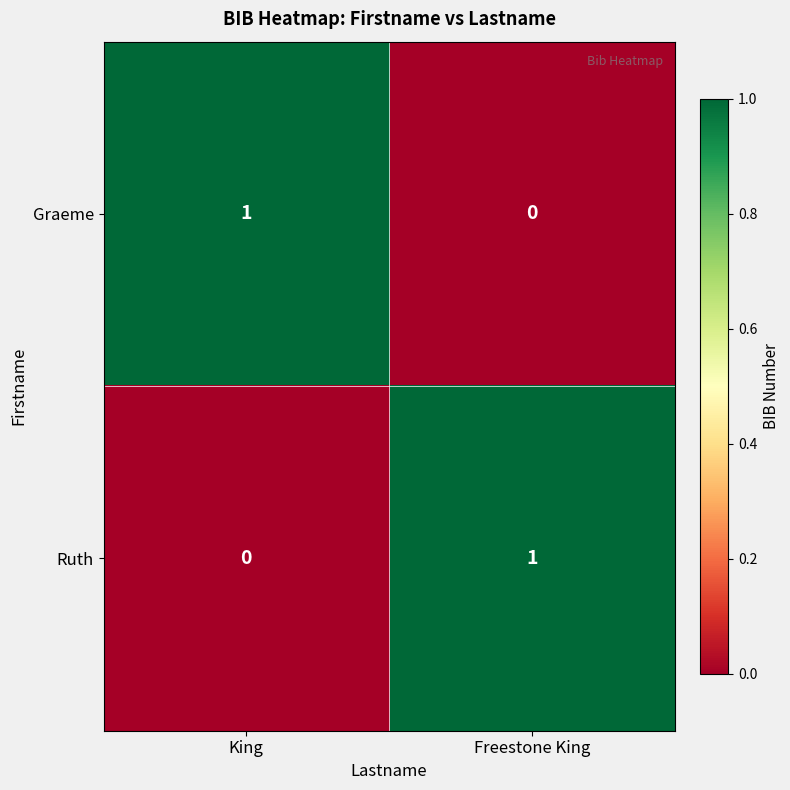

At King, list the series in order from smallest to largest.

Ruth, Graeme